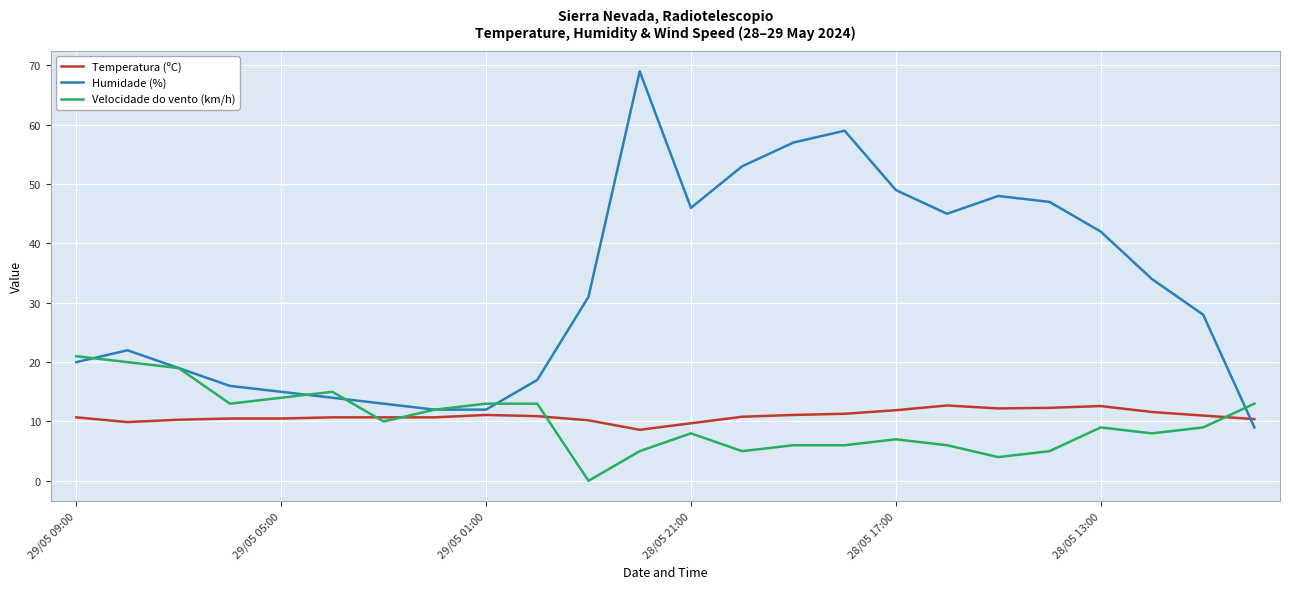

Which series has the largest range (max minus min)?

Humidade (%)